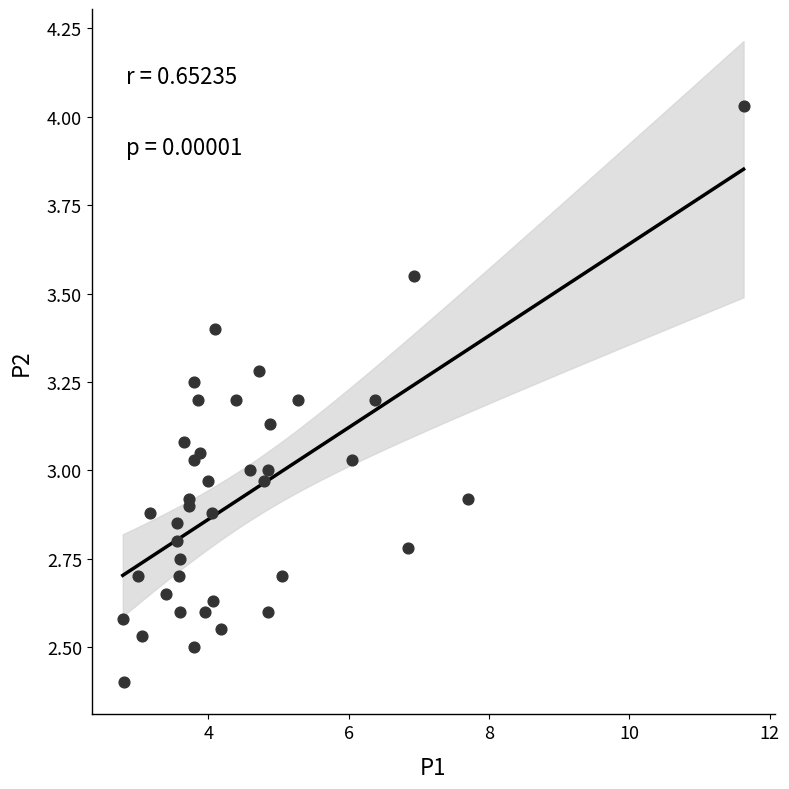

What is the range of Y values (max minus min)?

1.6